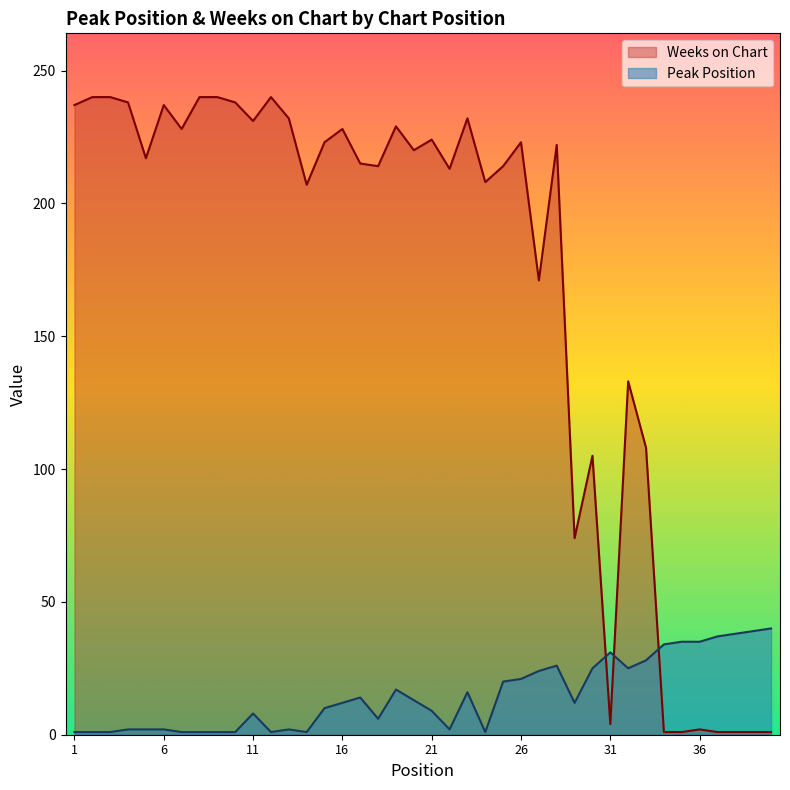

How many values in the Peak Position series exceed 12?

19